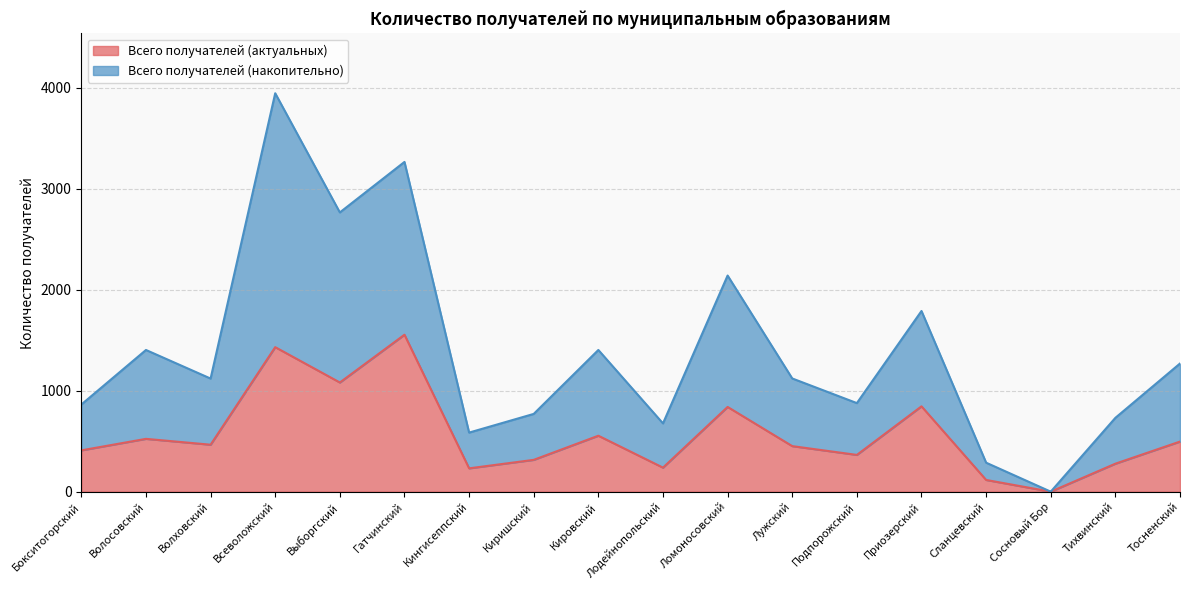

At which label is Всего получателей (актуальных) closest to 777?

Ломоносовский